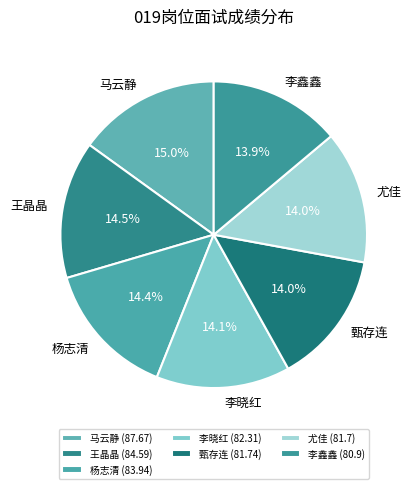

True or false: 王晶晶 accounts for 2% of the total.

False